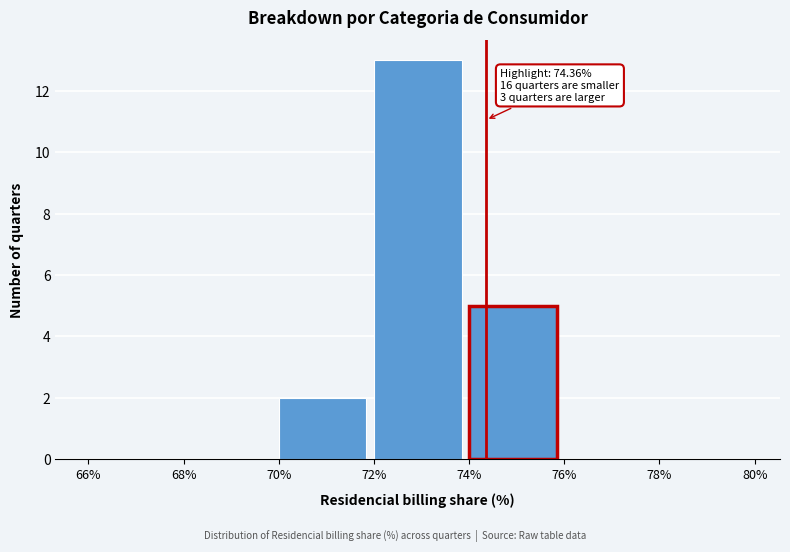

Which range on the x-axis has the tallest bar?

72% to 74%